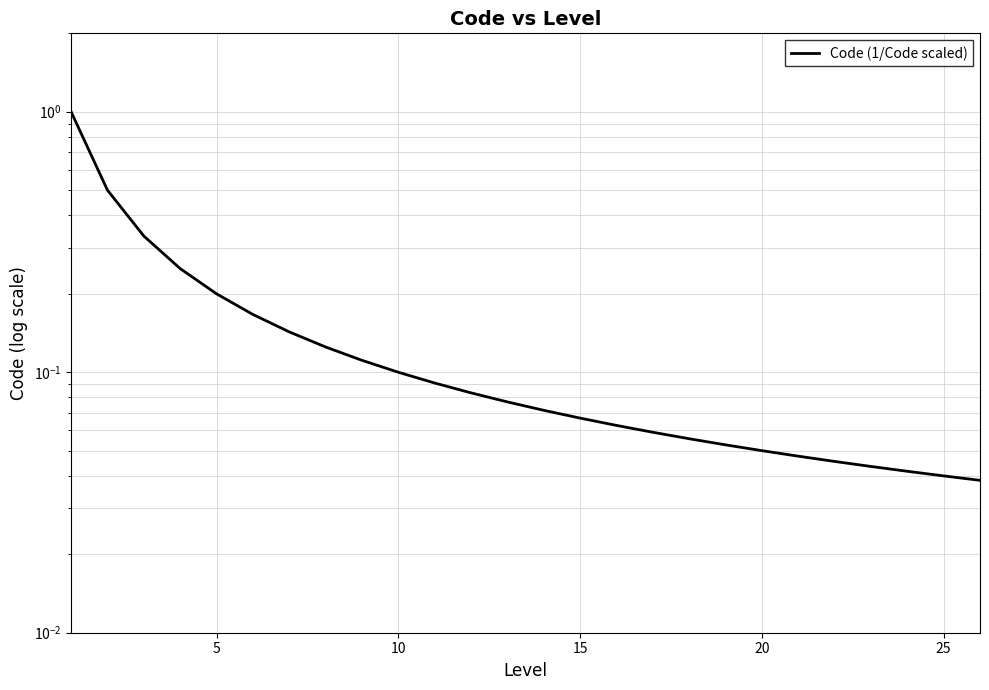

True or false: the data has more than 1 interior local peaks.

False